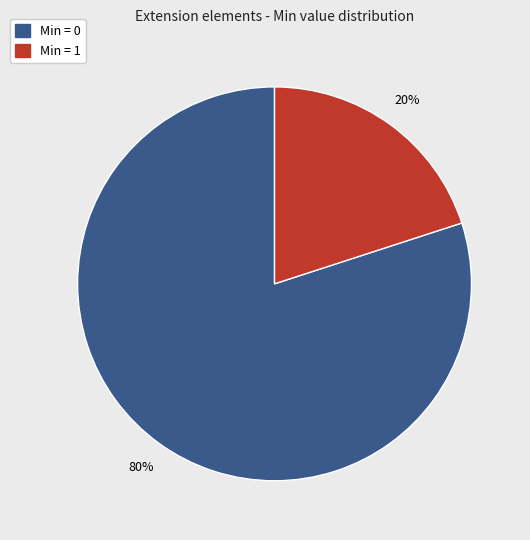

Count the number of slices in the pie.

2